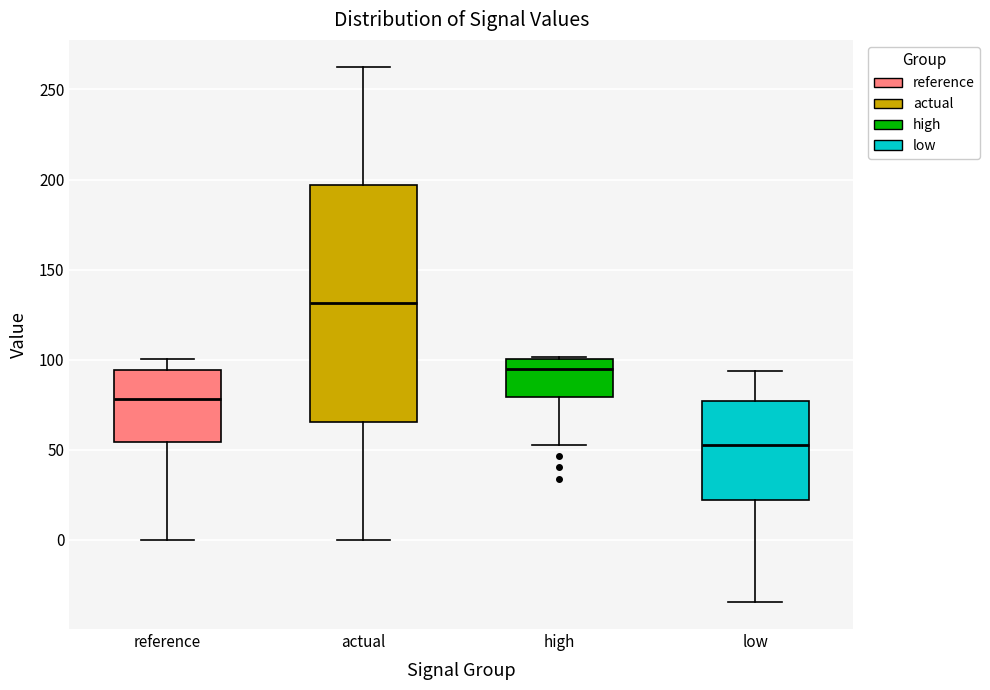

Reading left to right, read every box against the y-axis: the position of its median line, the range the box covers, and the ends of its whiskers. The values are not printed on the chart, so give them approximately, as read against the axis.

reference: median 80, box 55 to 95, whiskers 0 to 100
actual: median 130, box 65 to 195, whiskers 0 to 265
high: median 95, box 80 to 100, whiskers 55 to 100
low: median 55, box 20 to 75, whiskers -35 to 95